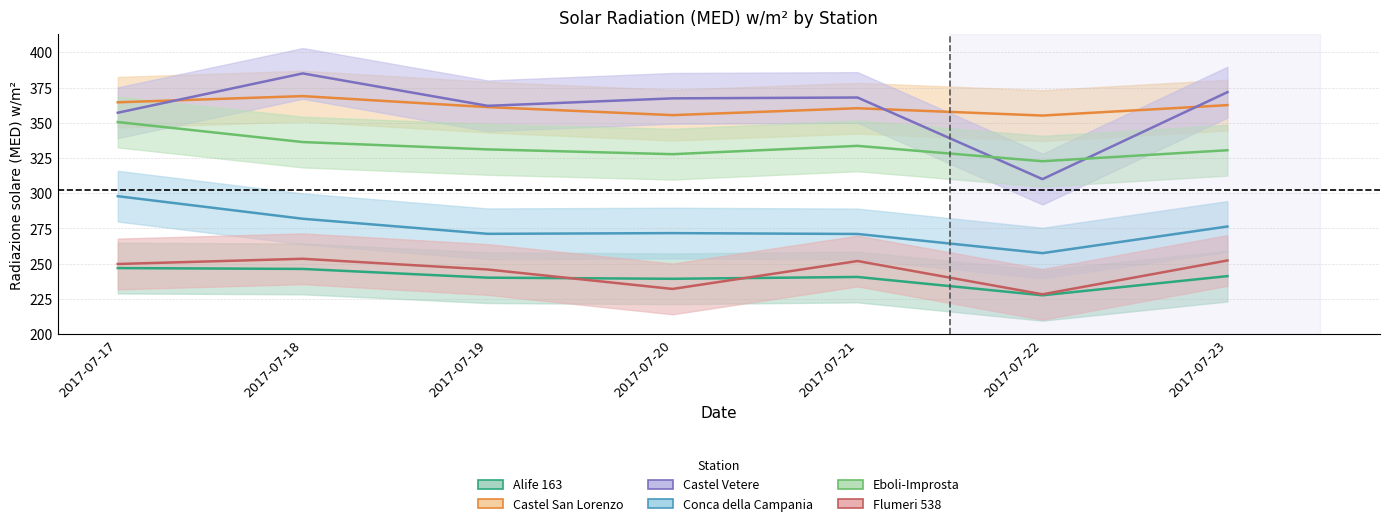

Reading right to left, transcribe all the data shown in this chart.

Alife 163: 2017-07-23=241.2	2017-07-22=227.6	2017-07-21=240.6	2017-07-20=239.3	2017-07-19=240.1	2017-07-18=246.3	2017-07-17=246.9
Castel San Lorenzo: 2017-07-23=362.5	2017-07-22=355.1	2017-07-21=360.3	2017-07-20=355.4	2017-07-19=361.1	2017-07-18=368.9	2017-07-17=364.5
Castel Vetere: 2017-07-23=371.7	2017-07-22=310.0	2017-07-21=367.9	2017-07-20=367.3	2017-07-19=362.0	2017-07-18=385.0	2017-07-17=357.1
Conca della Campania: 2017-07-23=276.4	2017-07-22=257.5	2017-07-21=271.1	2017-07-20=271.7	2017-07-19=271.2	2017-07-18=281.9	2017-07-17=297.9
Eboli-Improsta: 2017-07-23=330.5	2017-07-22=322.7	2017-07-21=333.6	2017-07-20=327.7	2017-07-19=331.1	2017-07-18=336.3	2017-07-17=350.5
Flumeri 538: 2017-07-23=252.3	2017-07-22=228.3	2017-07-21=251.9	2017-07-20=232.1	2017-07-19=245.9	2017-07-18=253.5	2017-07-17=249.8